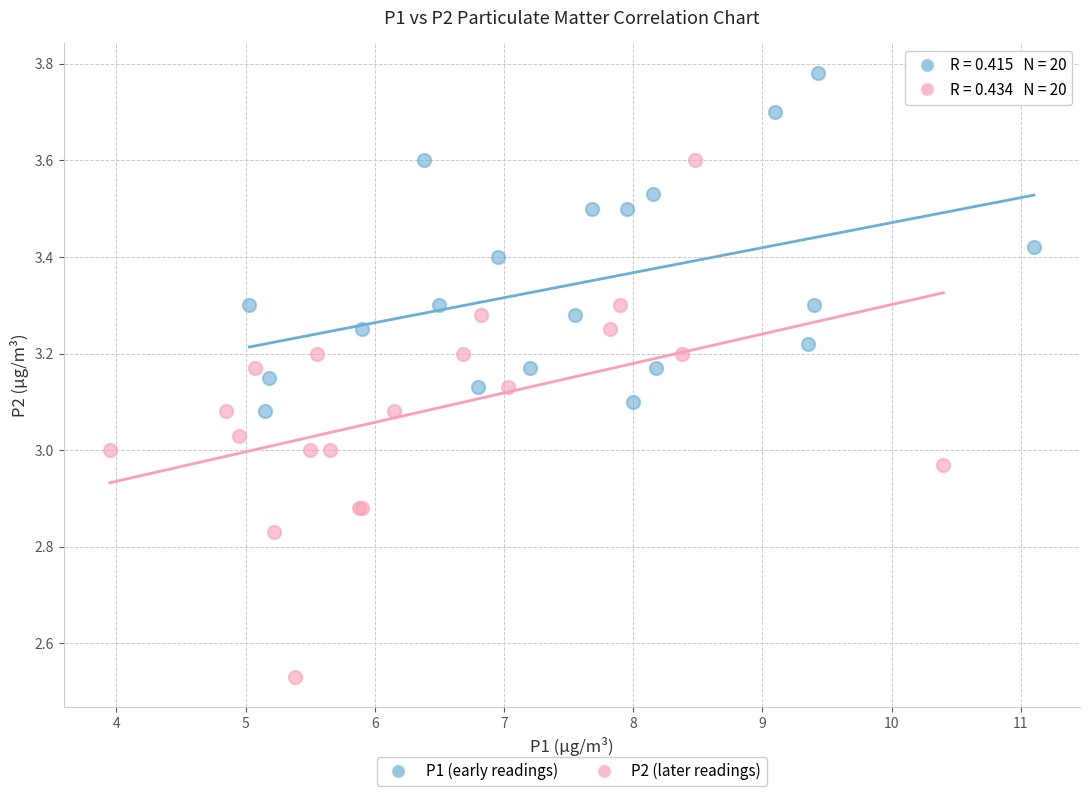

Which series has the widest spread of Y values?

P2 (later readings)